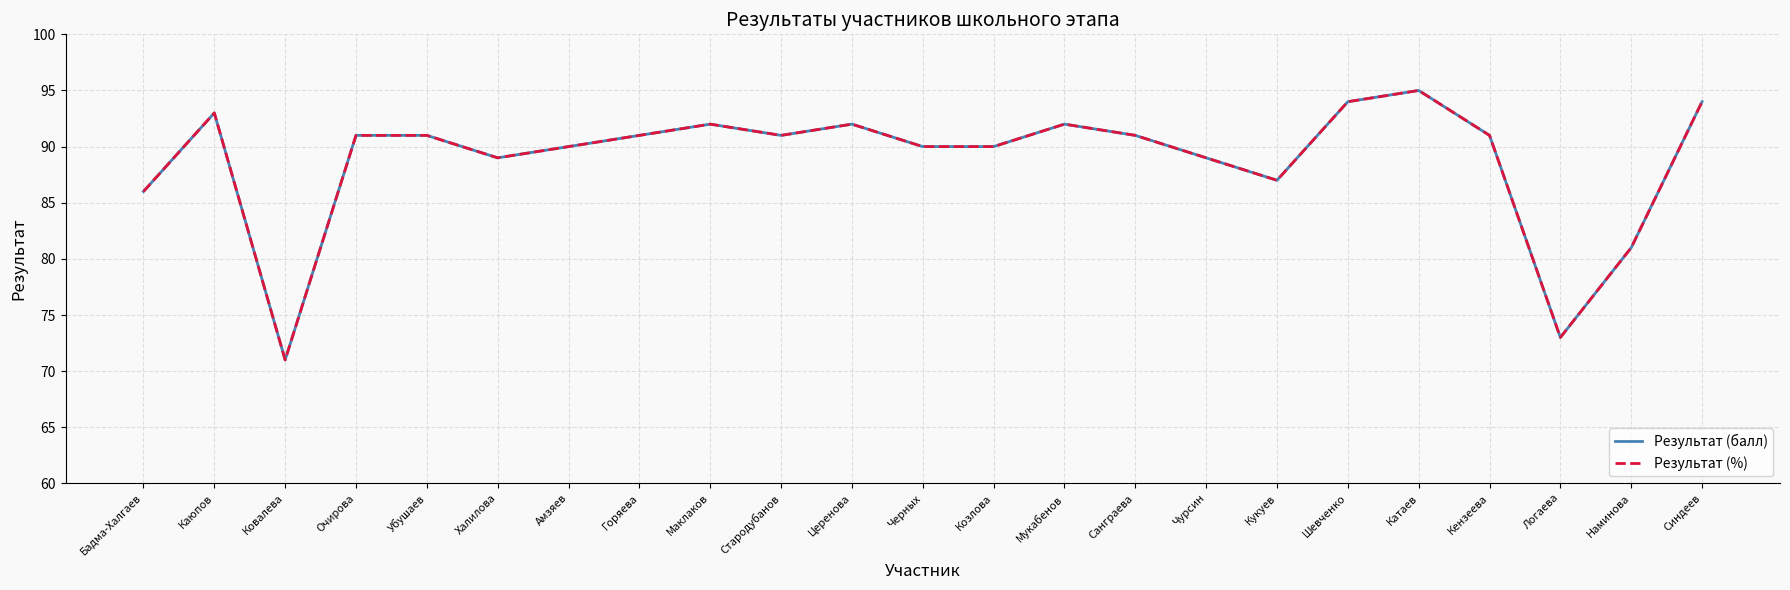

Does the chart display data point markers on the line(s)?

No